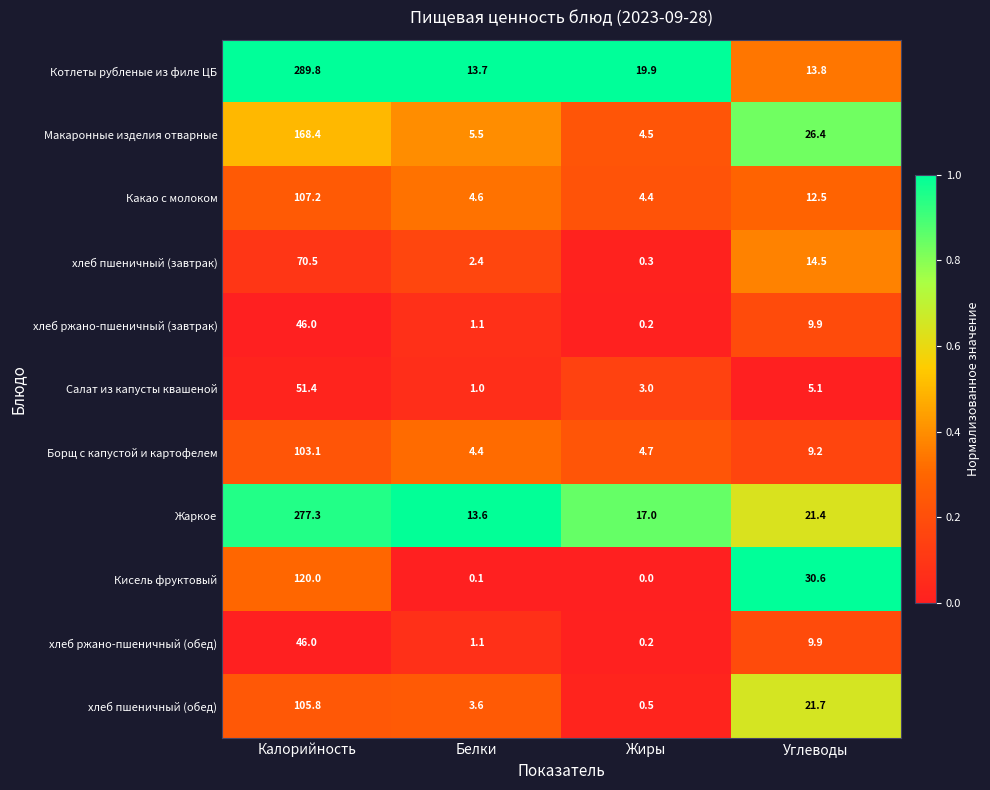

At which category is the sum across all series the highest?

Калорийность